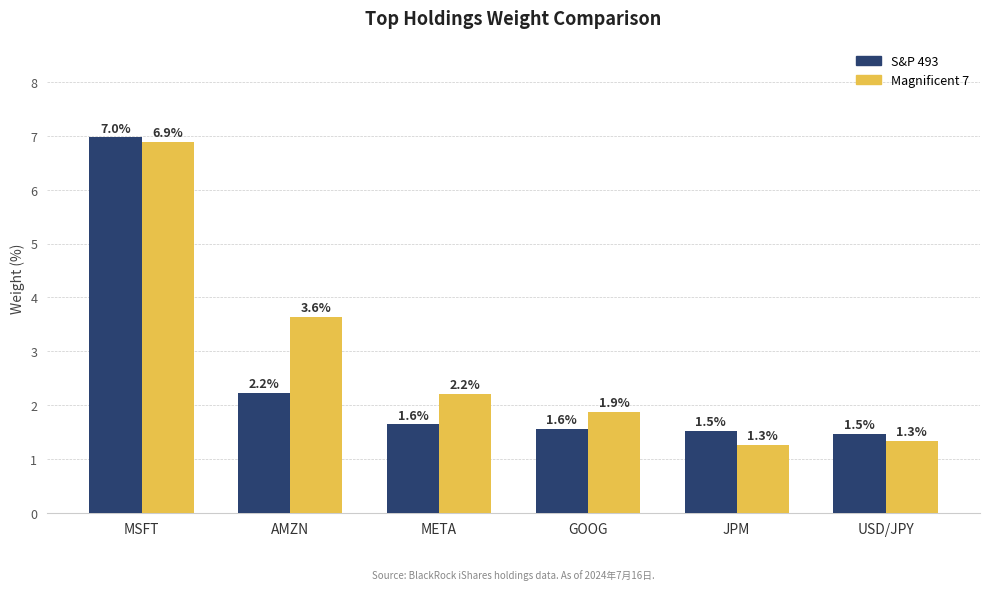

How many data points does each series have?

6